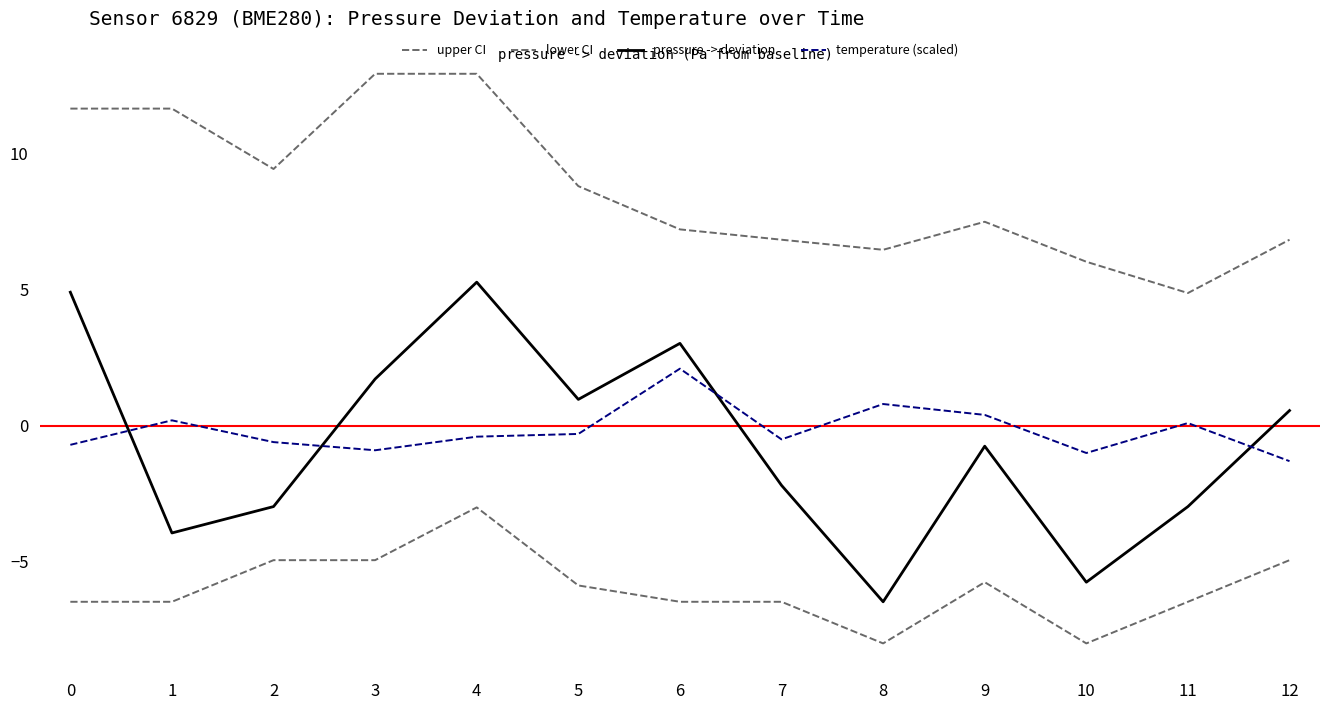

Does the chart display data point markers on the line(s)?

No